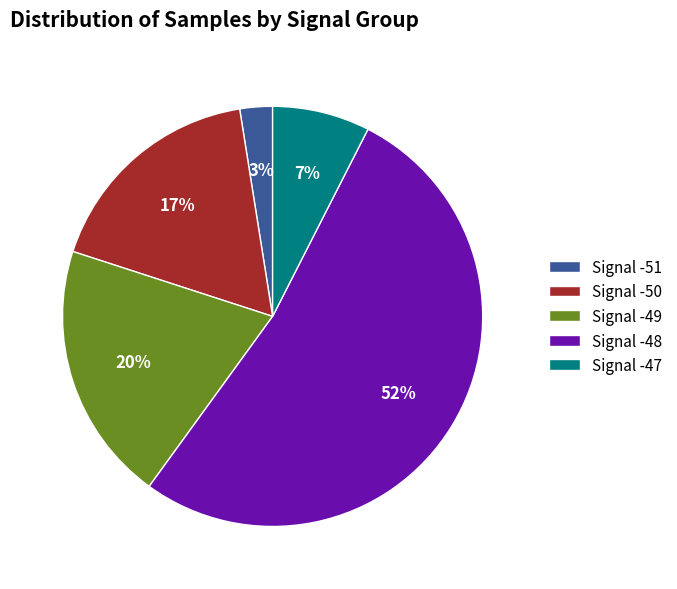

To the nearest percent, what percentage of the pie is Signal -49?

20%